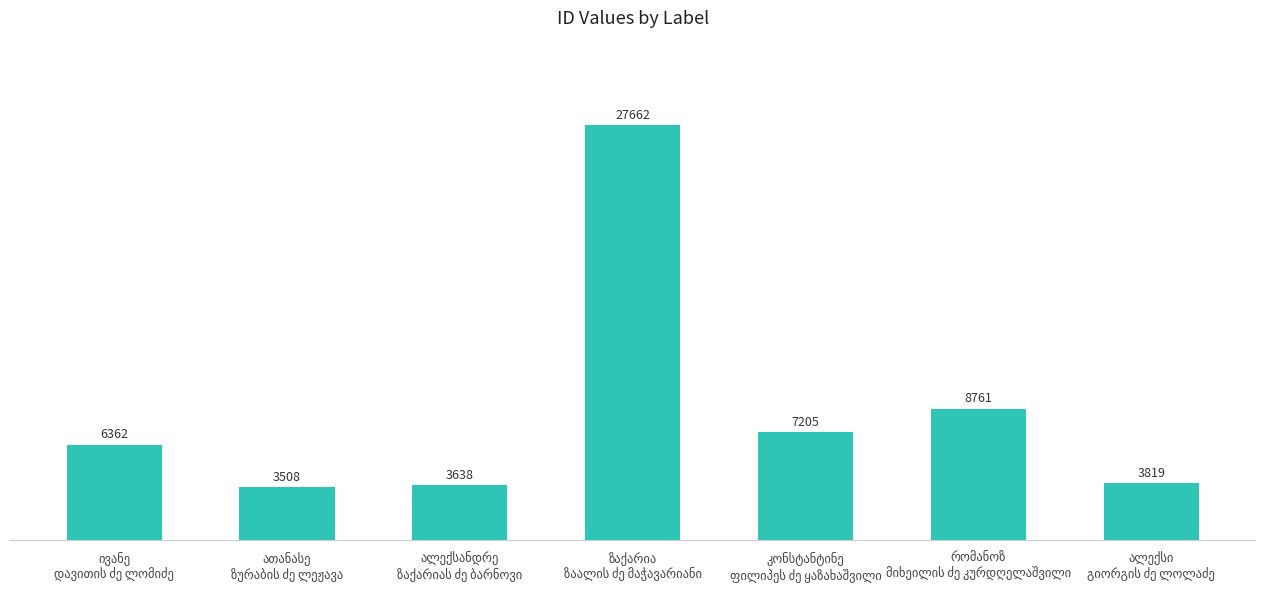

What is the value of the 6th bar from the left?

8761